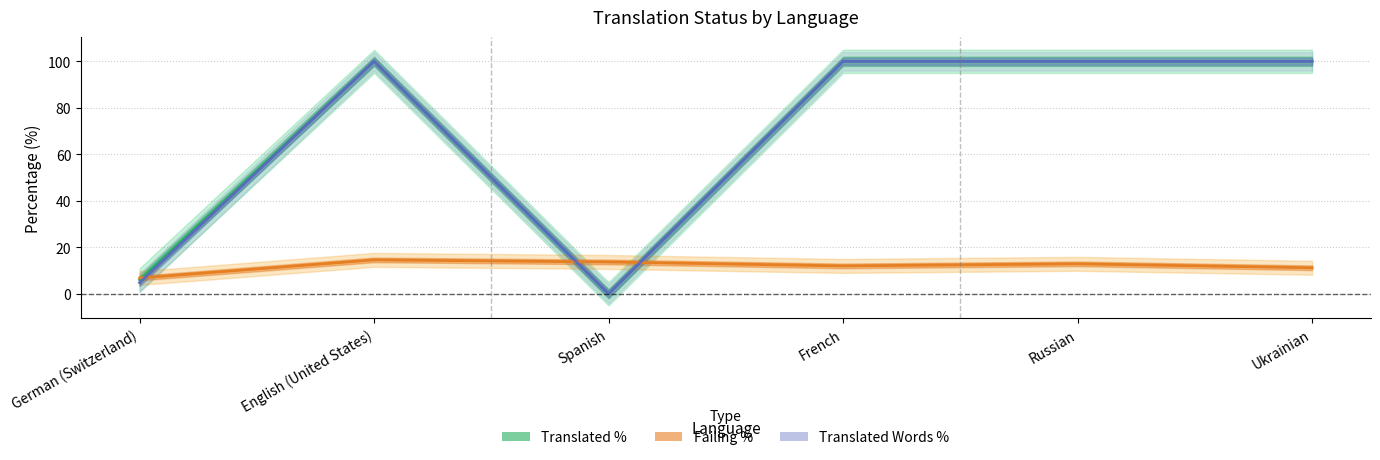

Reading left to right, transcribe all the data shown in this chart.

Translated %: German (Switzerland)=6.0	English (United States)=100.0	Spanish=0.0	French=100.0	Russian=100.0	Ukrainian=100.0
Failing %: German (Switzerland)=6.8	English (United States)=14.6	Spanish=13.7	French=12.0	Russian=12.9	Ukrainian=11.2
Translated Words %: German (Switzerland)=4.8	English (United States)=100.0	Spanish=0.0	French=100.0	Russian=100.0	Ukrainian=100.0